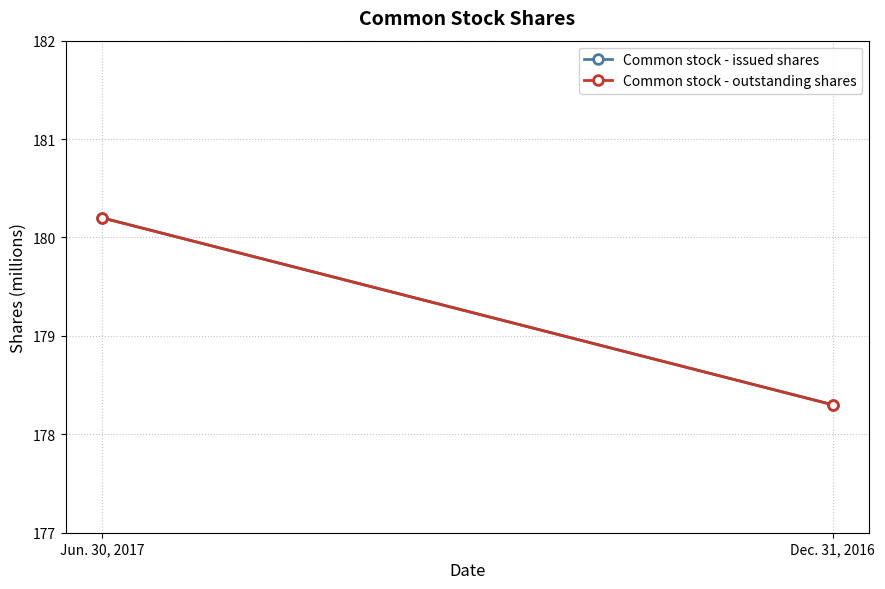

Reading right to left, extract all data points from this chart.

Common stock - issued shares: 178.3	180.2
Common stock - outstanding shares: 178.3	180.2